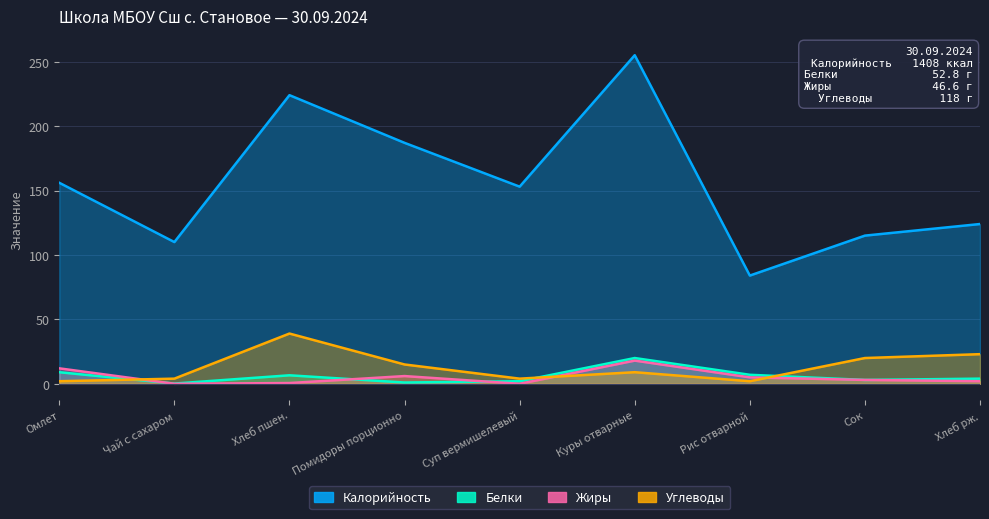

What is the difference between the Углеводы values at Хлеб пшен. and Чай с сахаром?

35.0